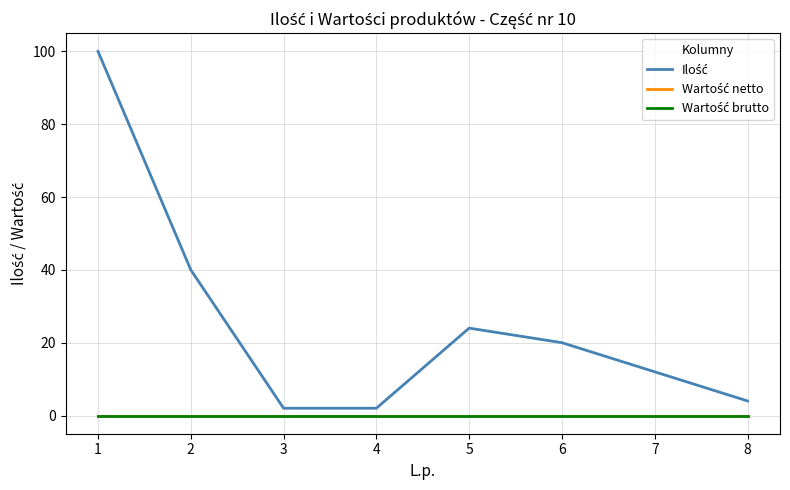

Reading left to right, transcribe all the data shown in this chart.

Ilość: 1=100	2=40	3=2	4=2	5=24	6=20	7=12	8=4
Wartość netto: 1=0	2=0	3=0	4=0	5=0	6=0	7=0	8=0
Wartość brutto: 1=0	2=0	3=0	4=0	5=0	6=0	7=0	8=0